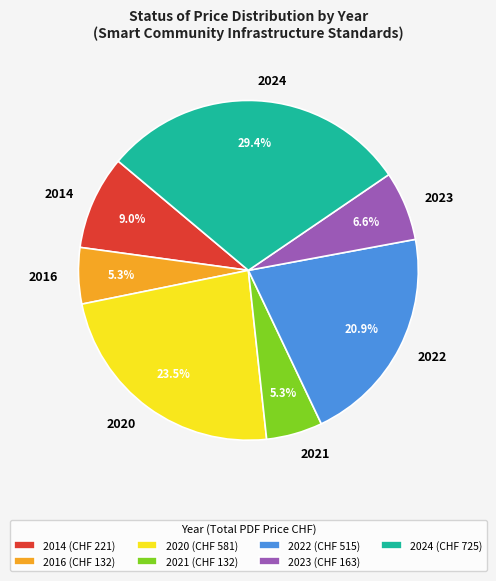

Is there a majority slice in this chart?

No